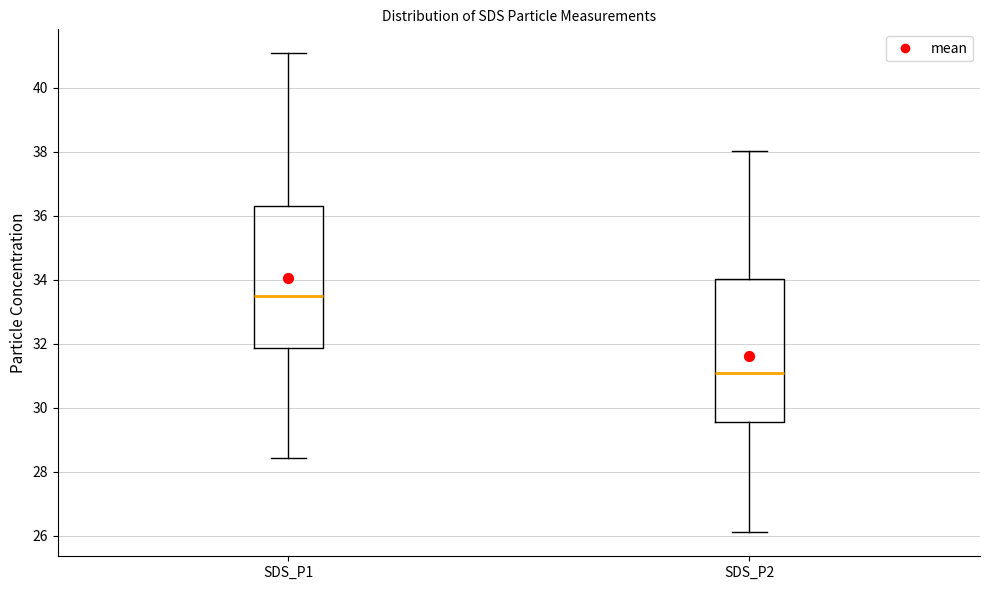

Where does the lower whisker of the box for SDS_P2 end on the y-axis? The values are not printed on the chart, so give them approximately, as read against the axis.

26.2